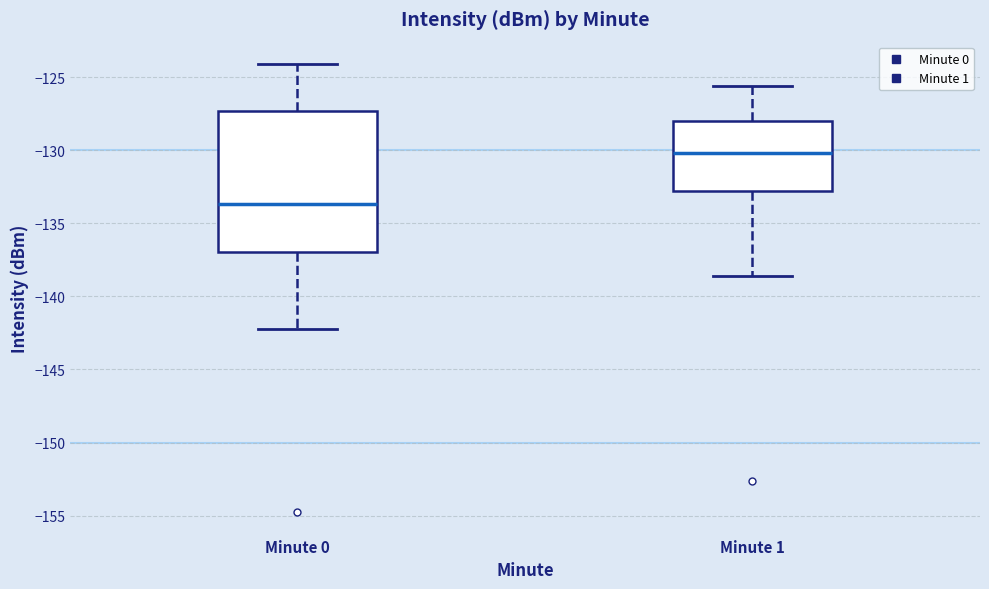

Which box is the tallest, from its lower edge to its upper edge?

Minute 0